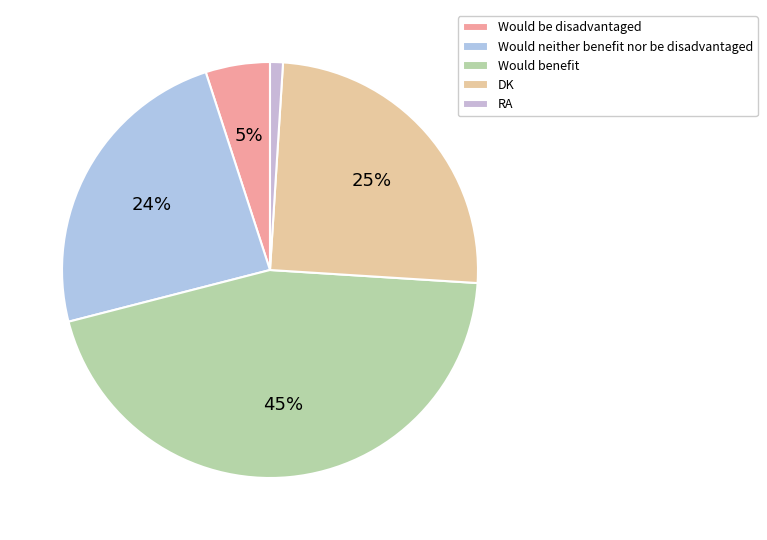

Is it true that Would be disadvantaged is 19% of the pie?

False